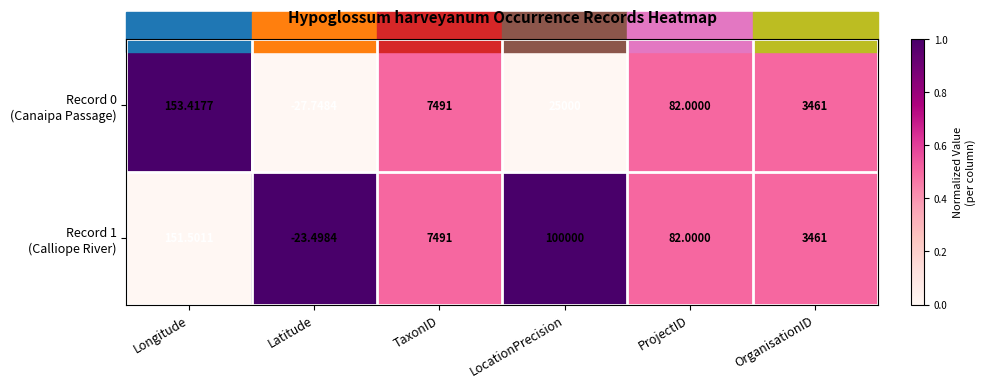

Which label corresponds to the largest value in the chart?

LocationPrecision